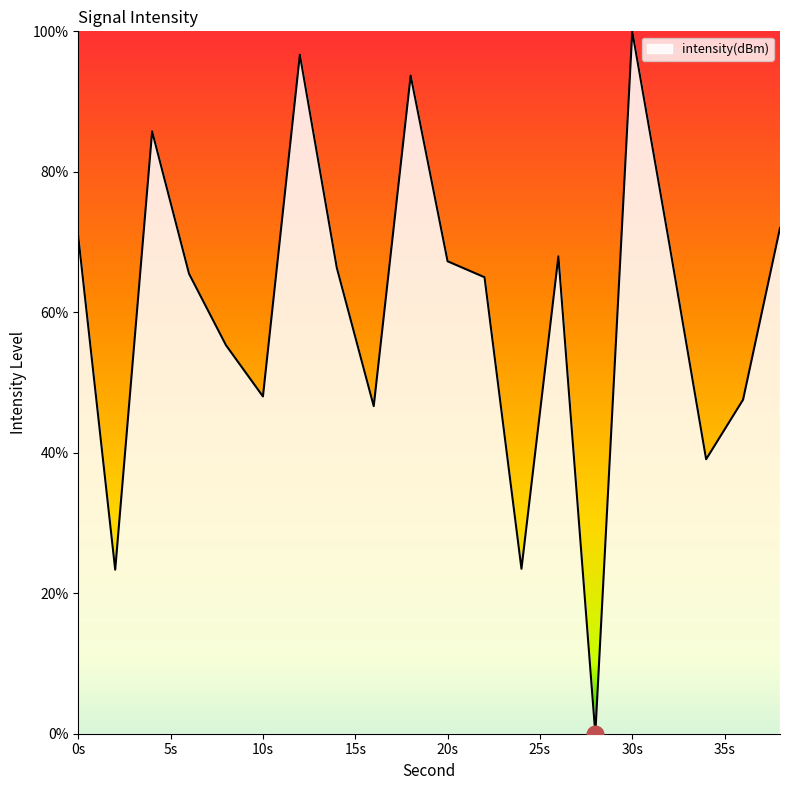

What is the sum of all values?

1204.2